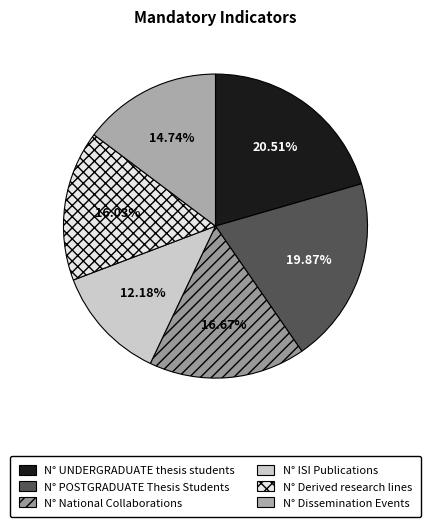

To the nearest percent, what is the average slice percentage?

17%